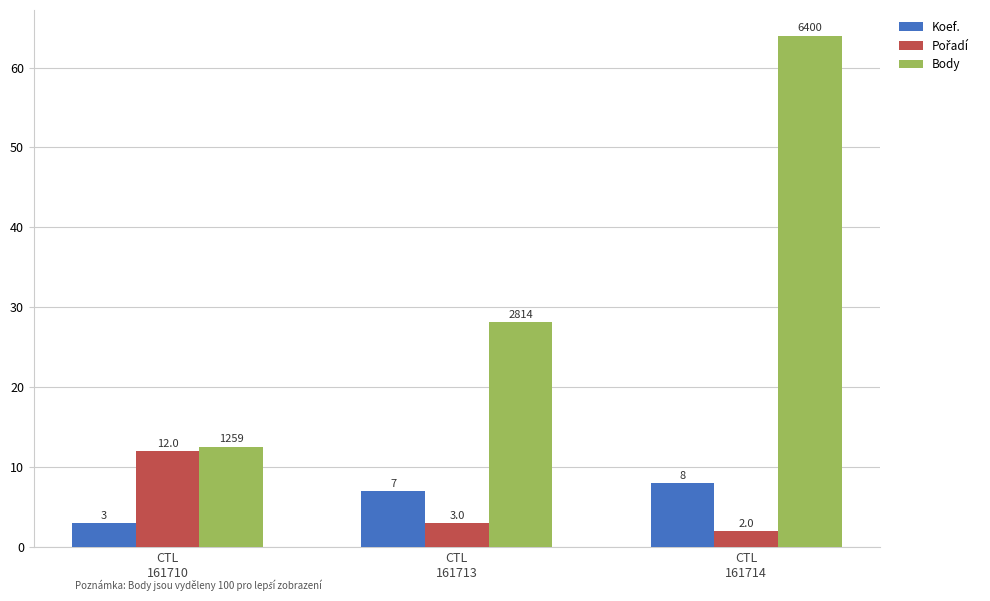

What is the minimum value shown in the chart?

2.0